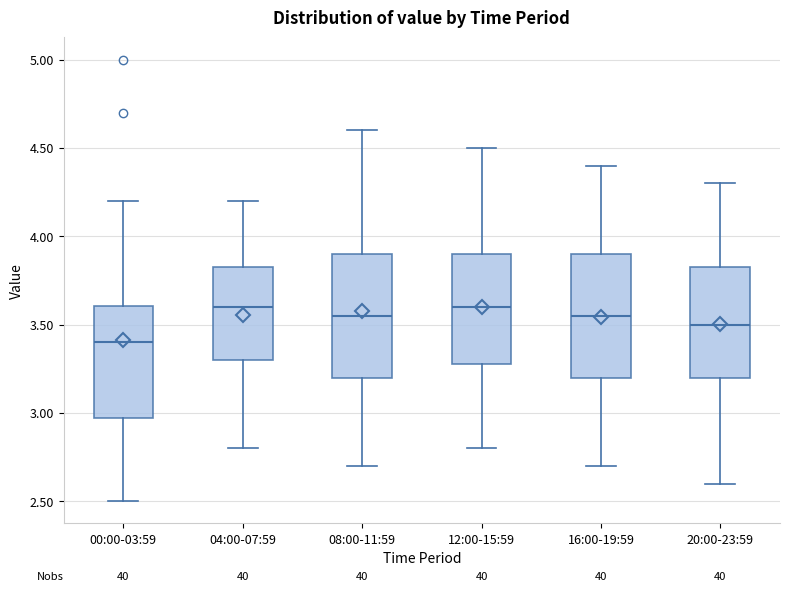

Reading left to right, transcribe this box plot: for each box, give where its median line is, the range the box spans, and where its two whiskers end, as read against the y-axis. The values are not printed on the chart, so give them approximately, as read against the axis.

00:00-03:59: median 3.40, box 2.95 to 3.60, whiskers 2.50 to 4.20
04:00-07:59: median 3.60, box 3.30 to 3.85, whiskers 2.80 to 4.20
08:00-11:59: median 3.55, box 3.20 to 3.90, whiskers 2.70 to 4.60
12:00-15:59: median 3.60, box 3.30 to 3.90, whiskers 2.80 to 4.50
16:00-19:59: median 3.55, box 3.20 to 3.90, whiskers 2.70 to 4.40
20:00-23:59: median 3.50, box 3.20 to 3.85, whiskers 2.60 to 4.30